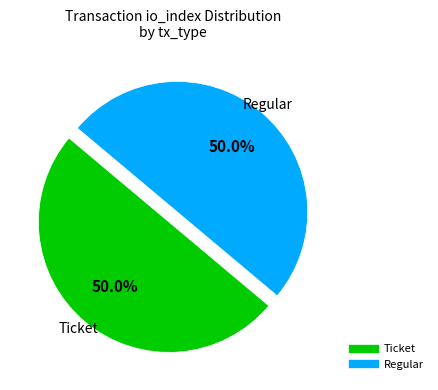

To the nearest percent, what is the difference between the largest and smallest slice percentages?

0%